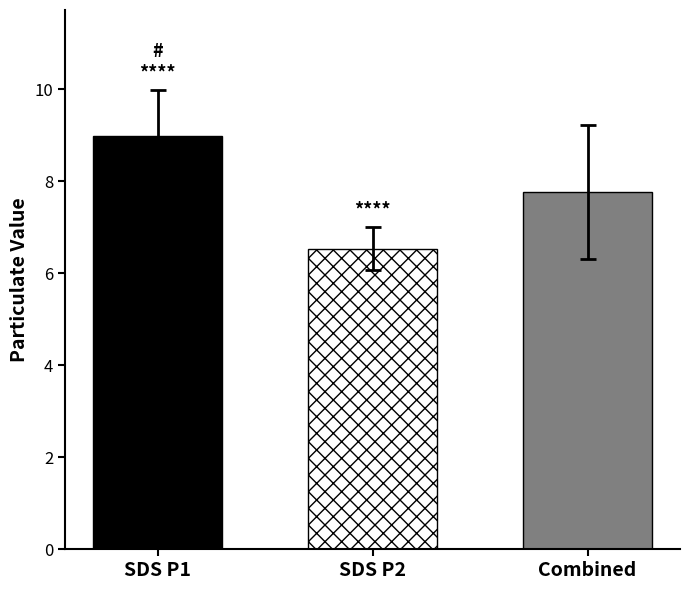

What is the minimum value shown in the chart?

6.5